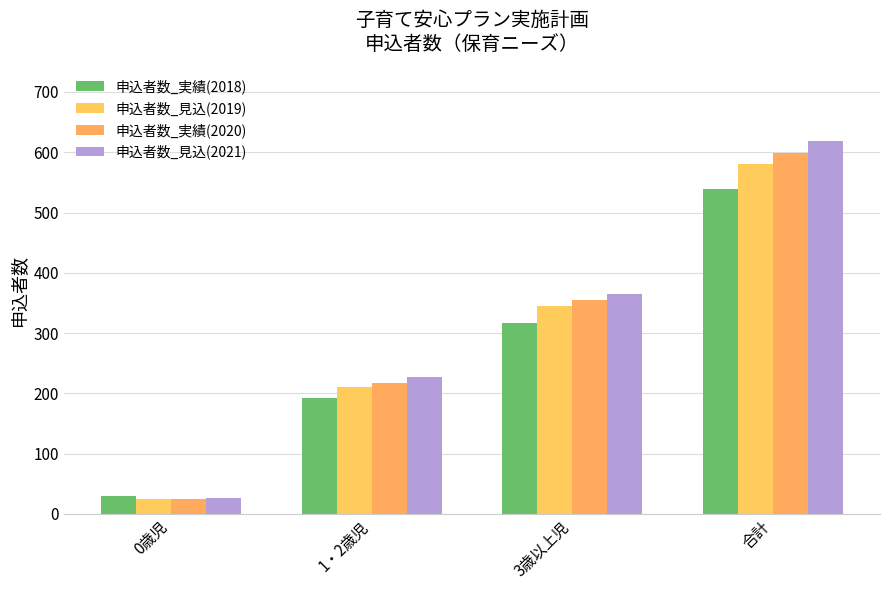

How many bars are there in each group?

4